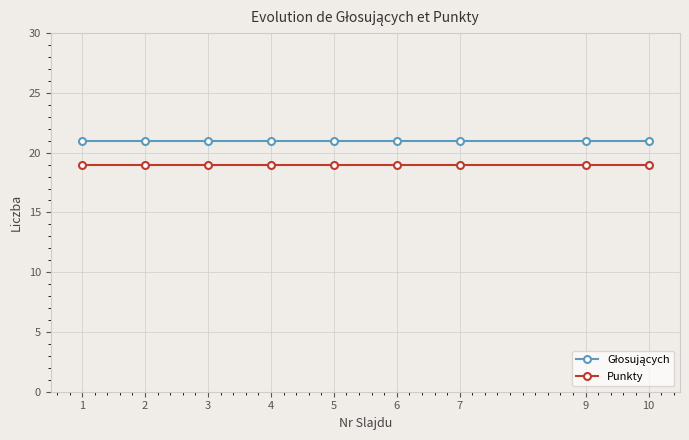

What is the total value across all series at 6?

40